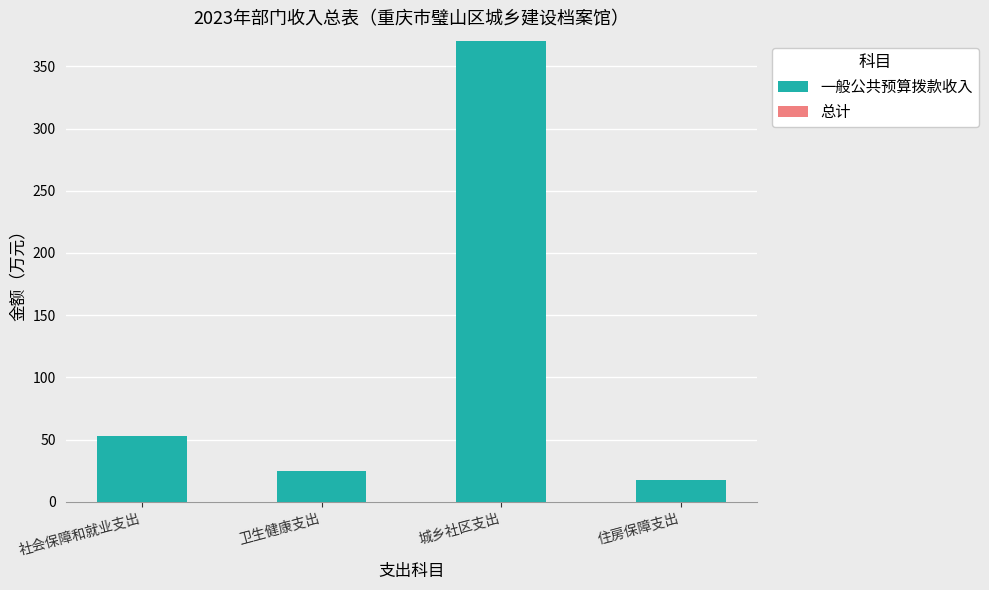

What is the change in value from 卫生健康支出 to 城乡社区支出?

+346.2